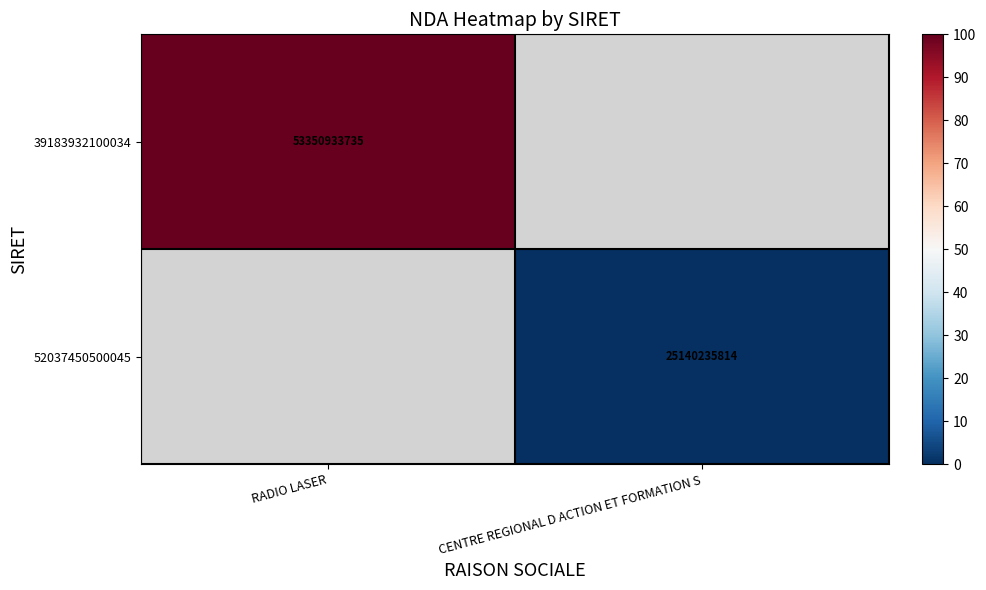

The 52037450500045 series shows 36825264338 at CENTRE REGIONAL D ACTION ET FORMATION S. True or false?

False